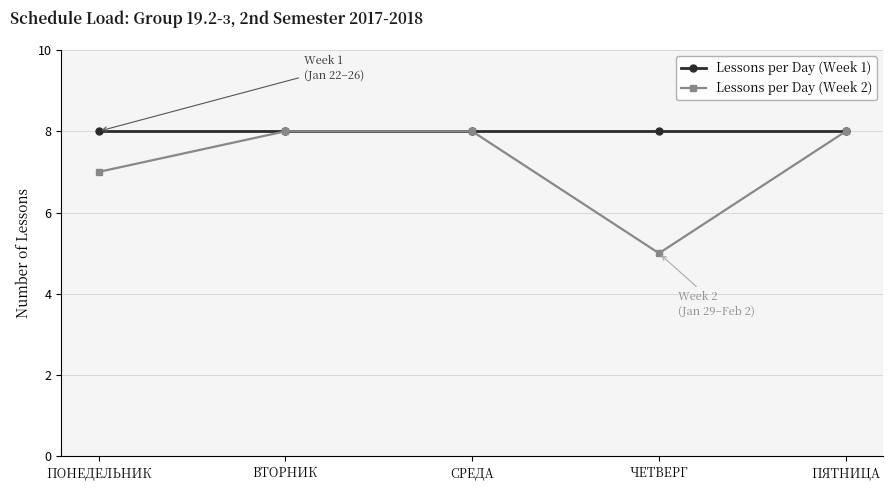

What is the maximum value shown in the chart?

8